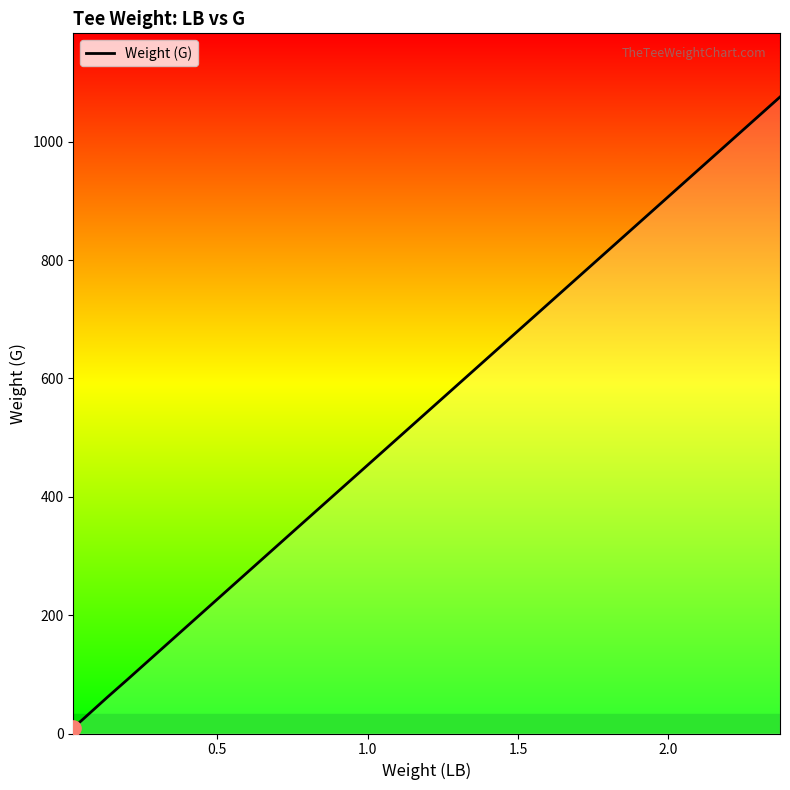

What is the maximum value shown in the chart?

1075.5